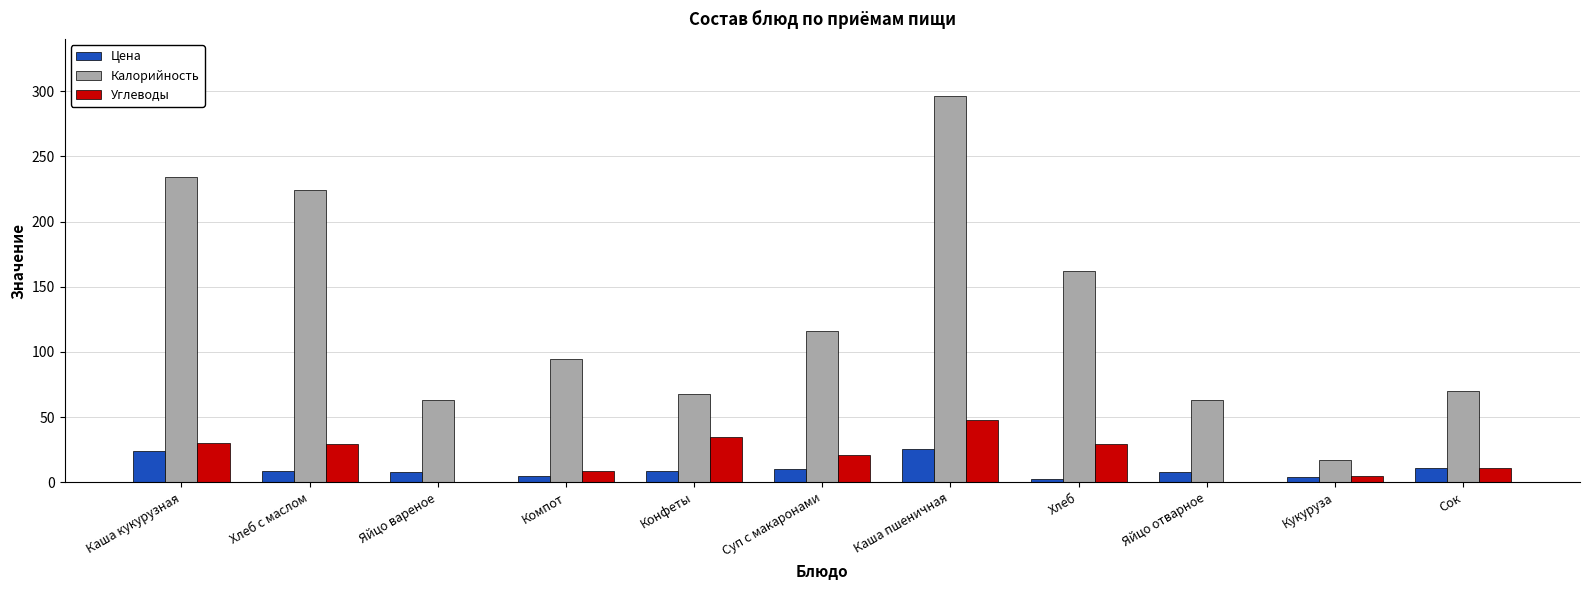

What is the greatest value displayed?

296.2